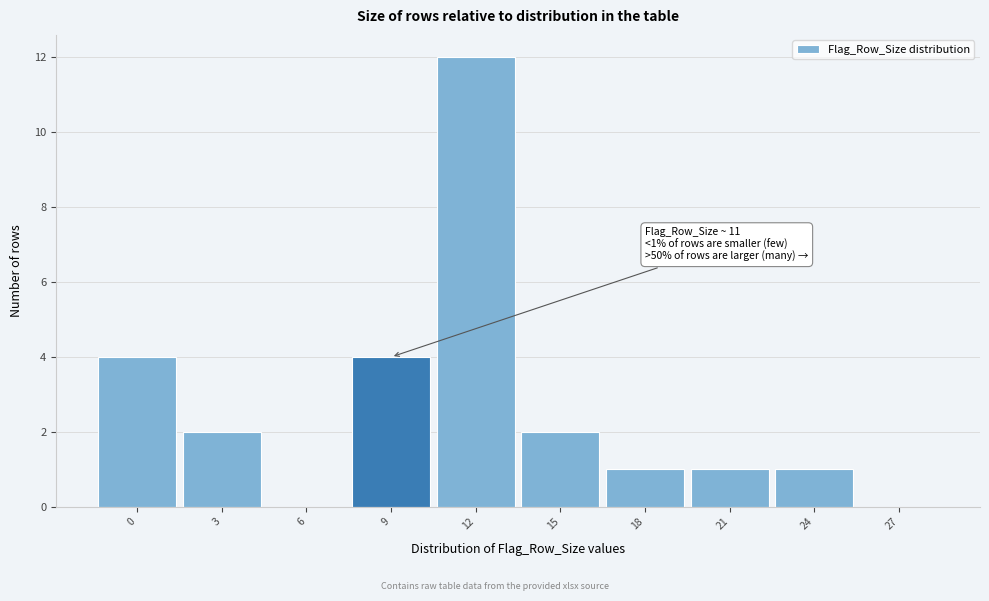

Reading left to right, transcribe all the data shown in this chart.

0=4	3=2	6=0	9=4	12=12	15=2	18=1	21=1	24=1	27=0